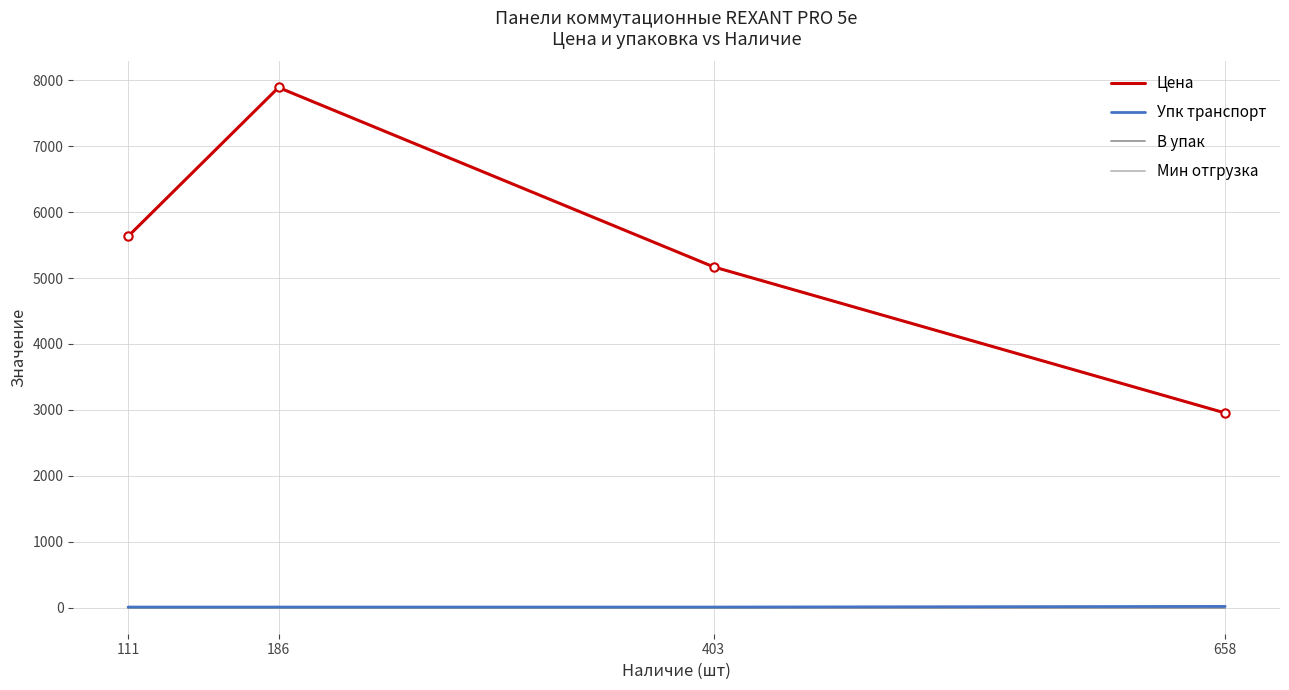

Is it true that Цена equals 11433.2 at 186?

False